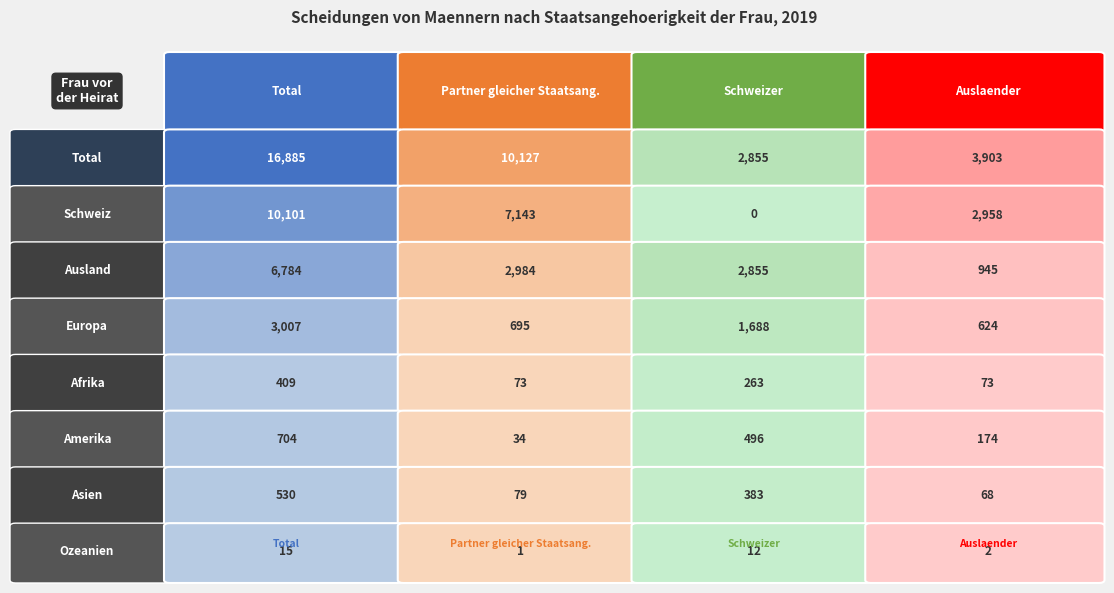

The value of Amerika at Ausland is 735. True or false?

False